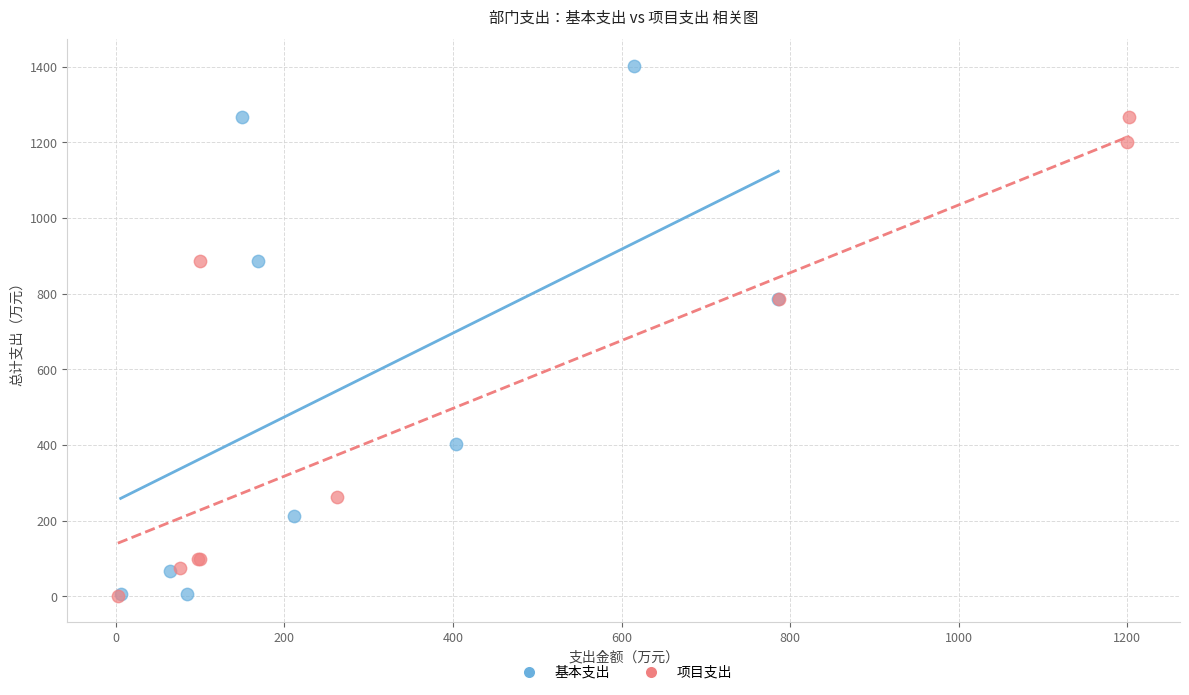

Which series contains the highest Y value?

基本支出